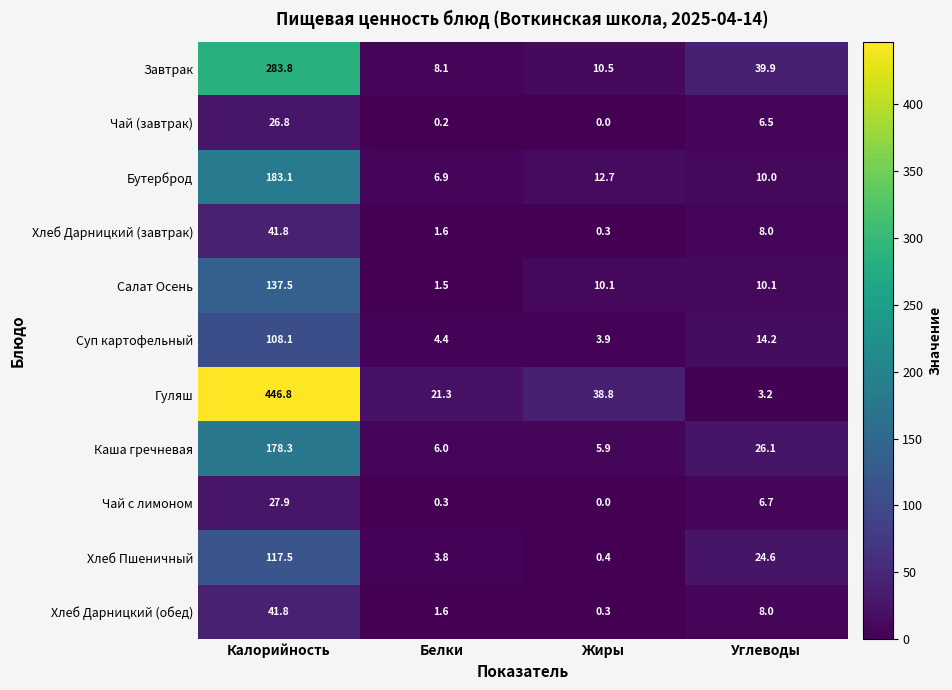

At which category is the sum across all series the highest?

Калорийность